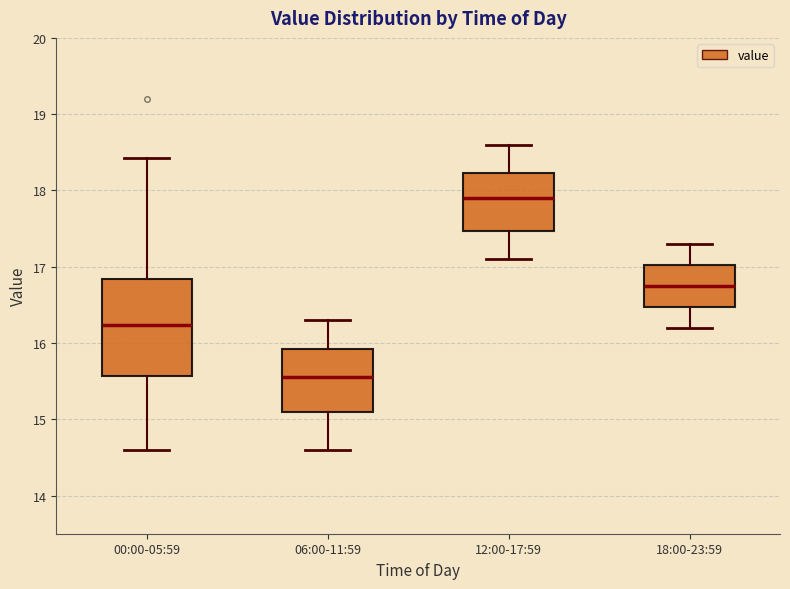

Where does the upper whisker of the box for 12:00-17:59 end on the y-axis? The values are not printed on the chart, so give them approximately, as read against the axis.

18.6